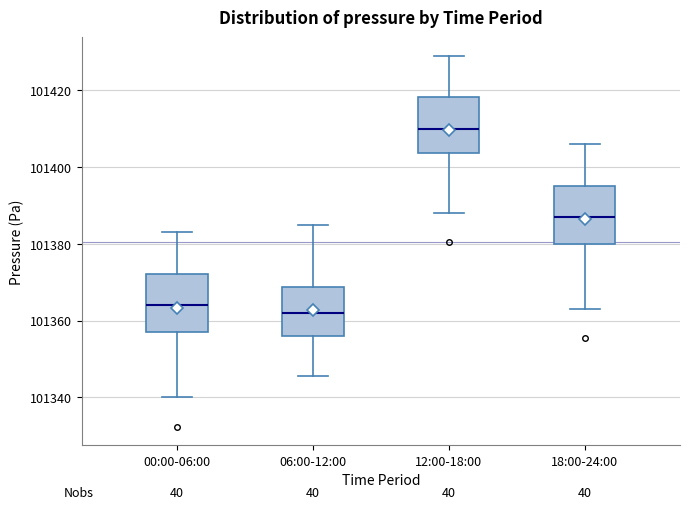

Which box's median line is the highest?

12:00-18:00